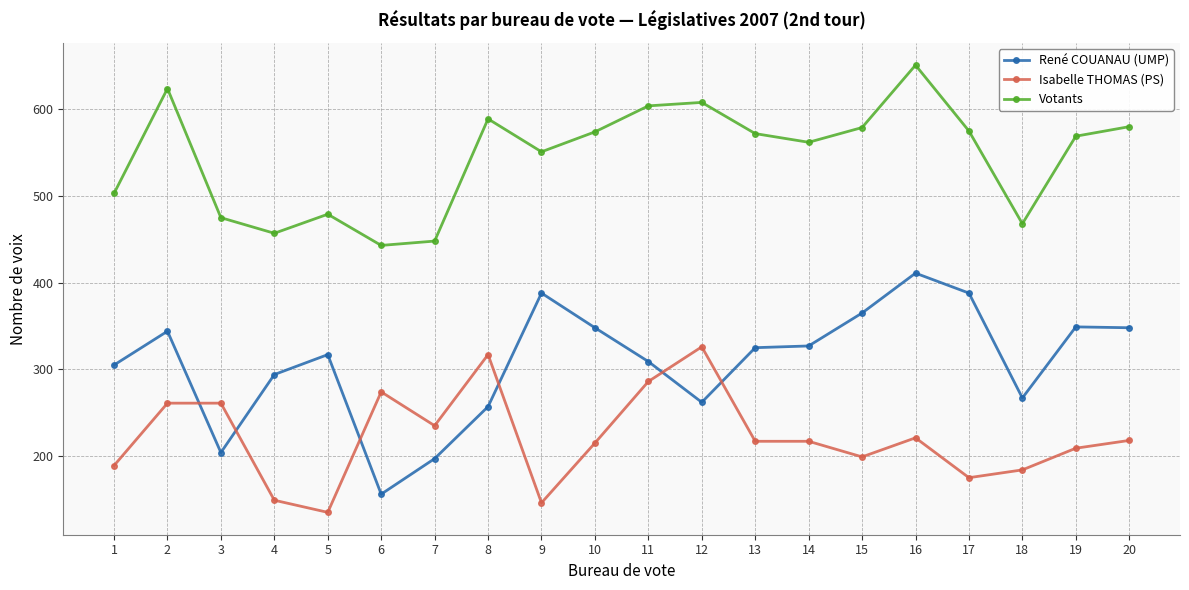

Which series has the largest total across all categories?

Votants